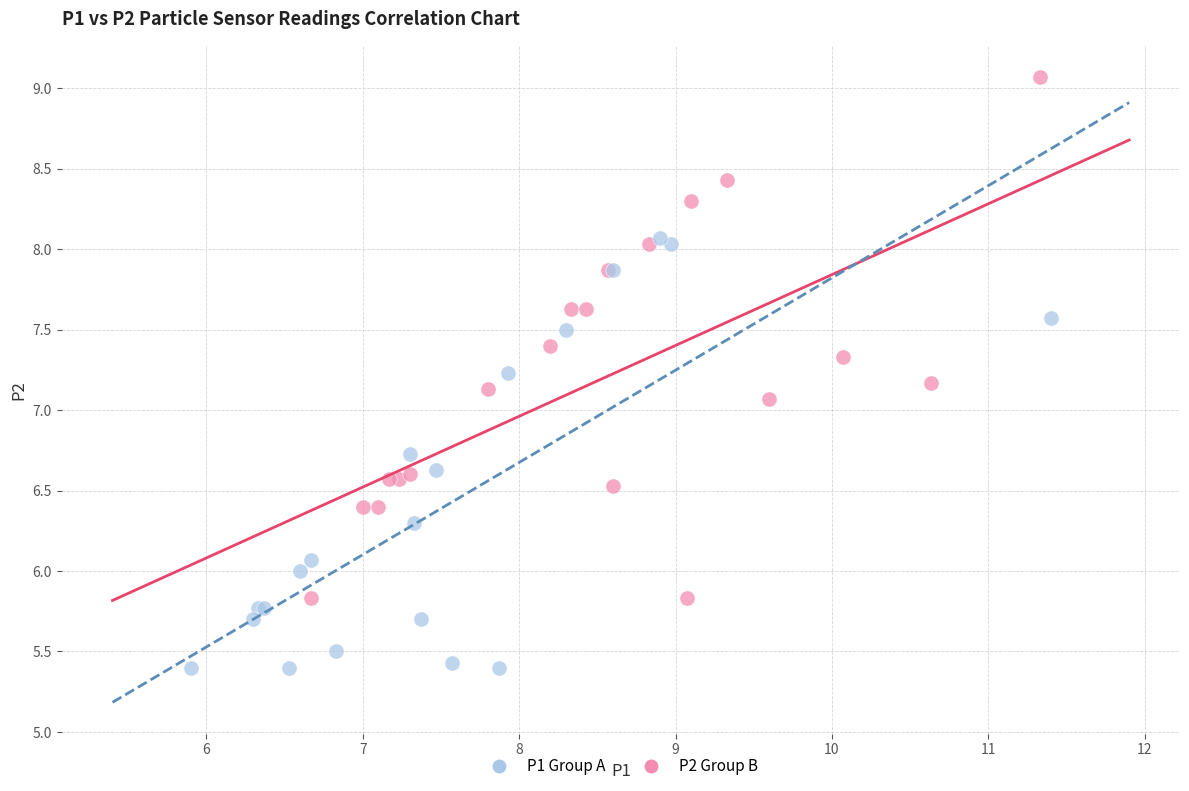

Which series reaches the maximum Y coordinate?

P2 Group B